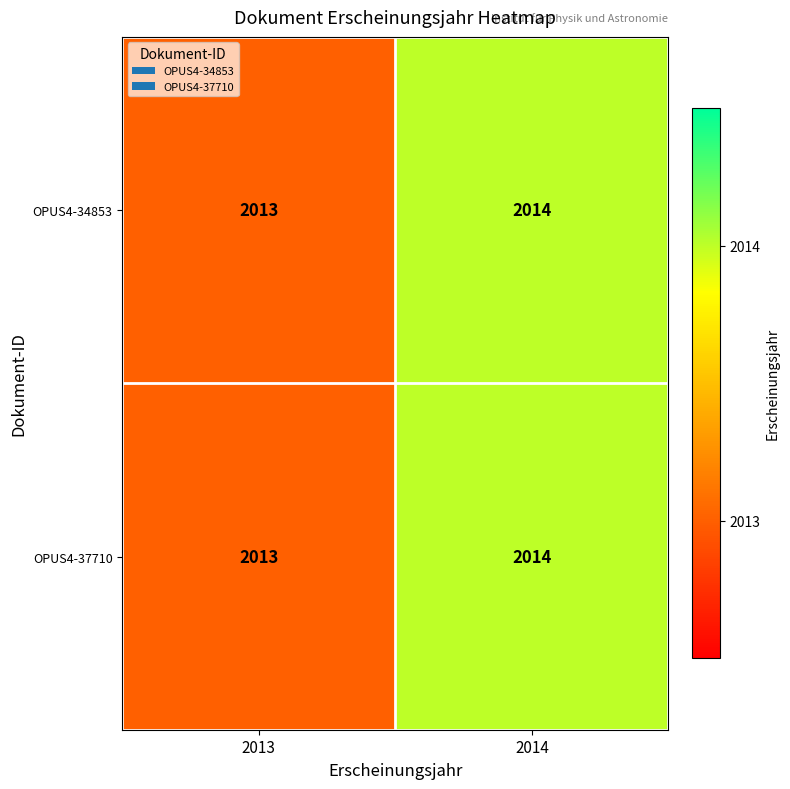

What is the total value across all series at 2014?

4028